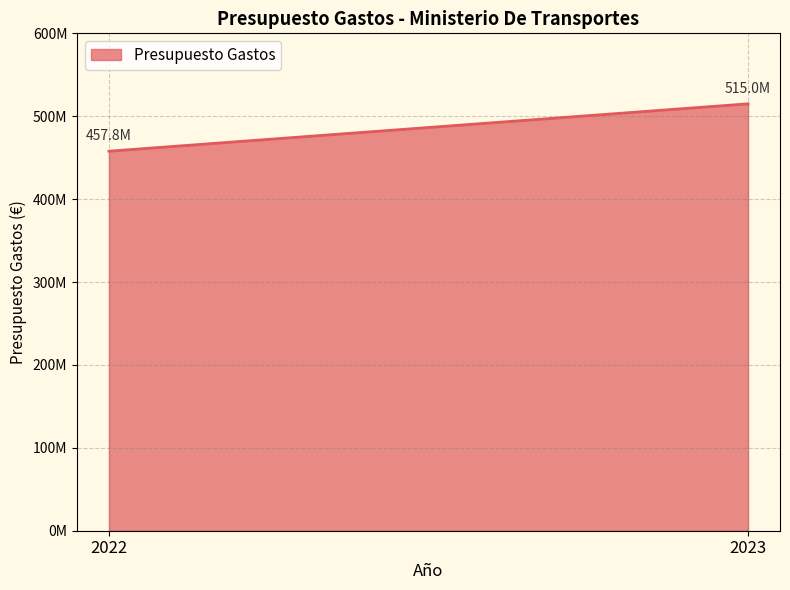

Which category has the lowest value across all series?

2022